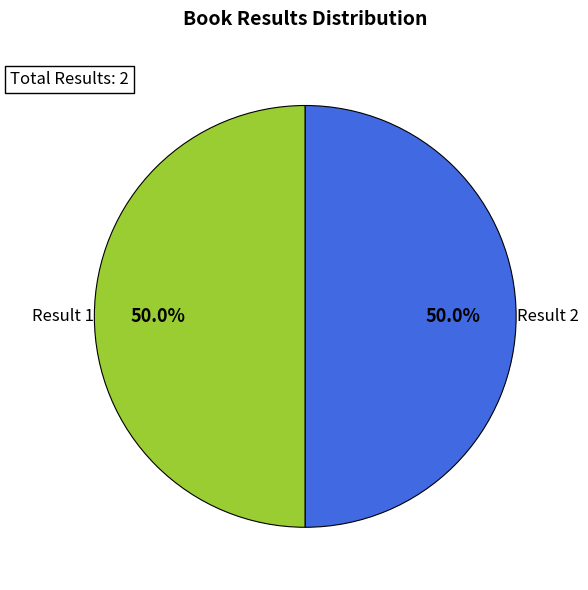

What is the ratio of the value at Result 2 to the value at Result 1?

1.0